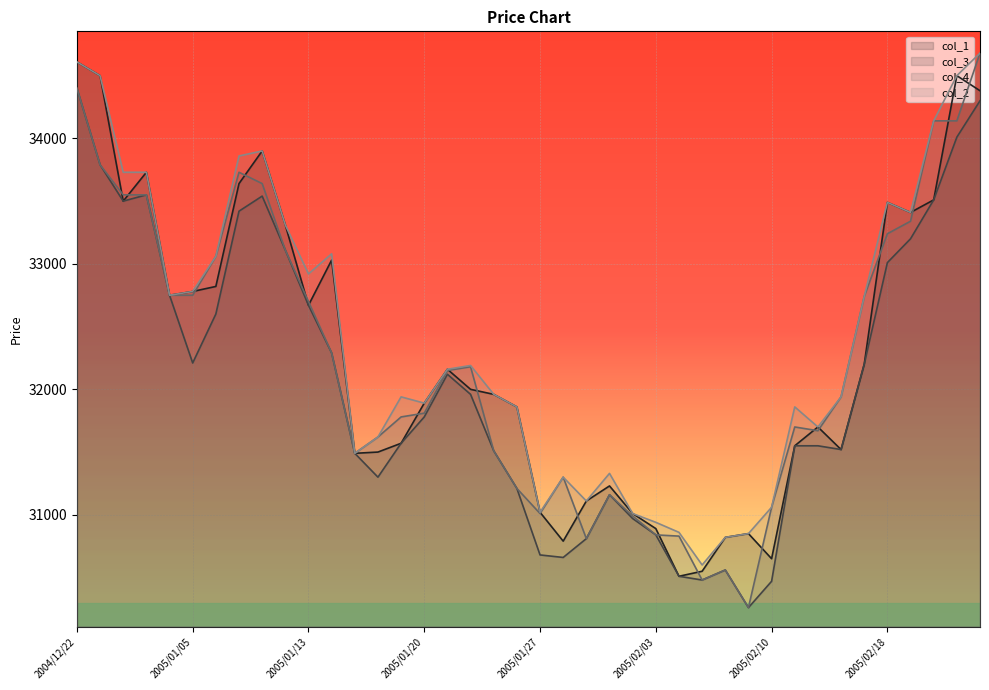

How many lines are shown in the chart?

4